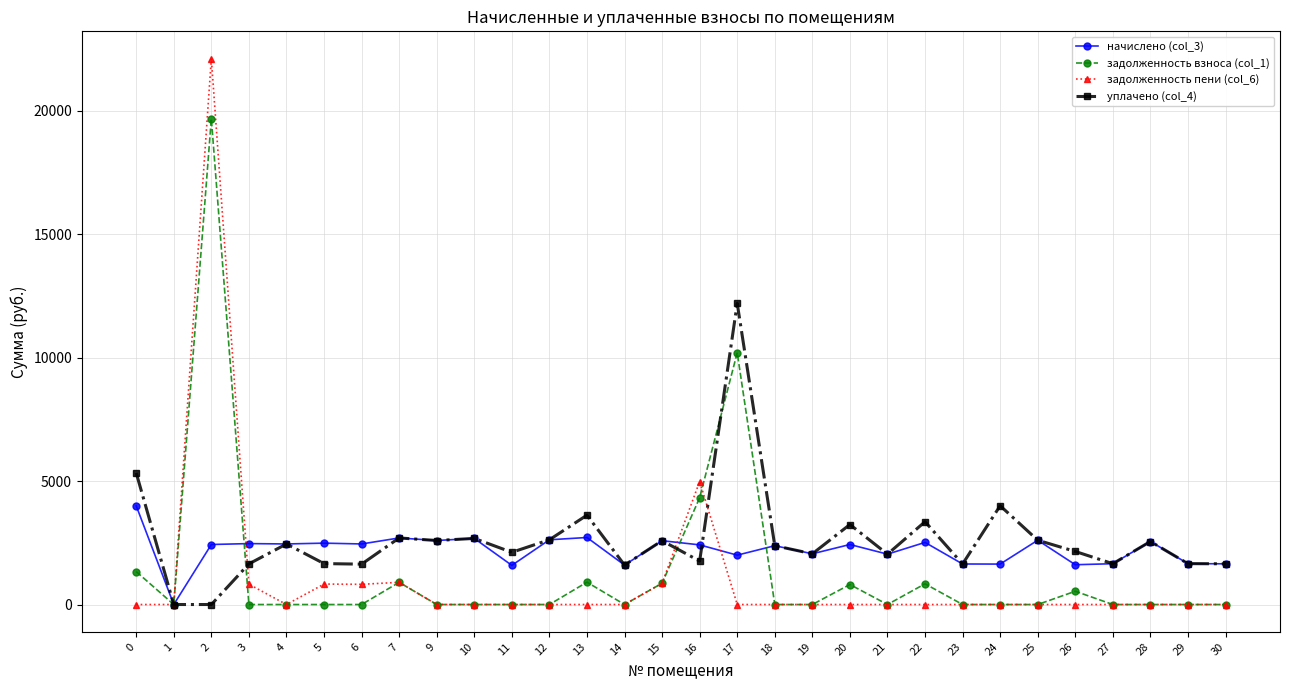

What is the difference between the highest and lowest values at 26?

2148.3